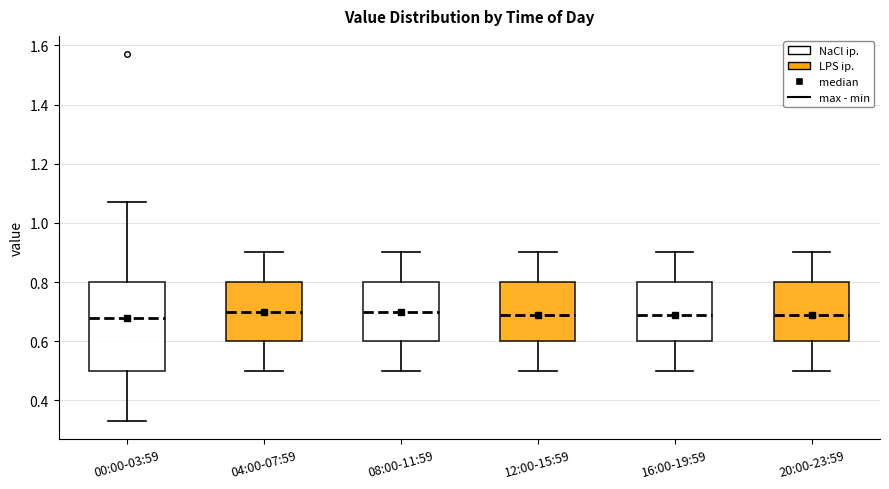

Which box is the tallest, from its lower edge to its upper edge?

00:00-03:59